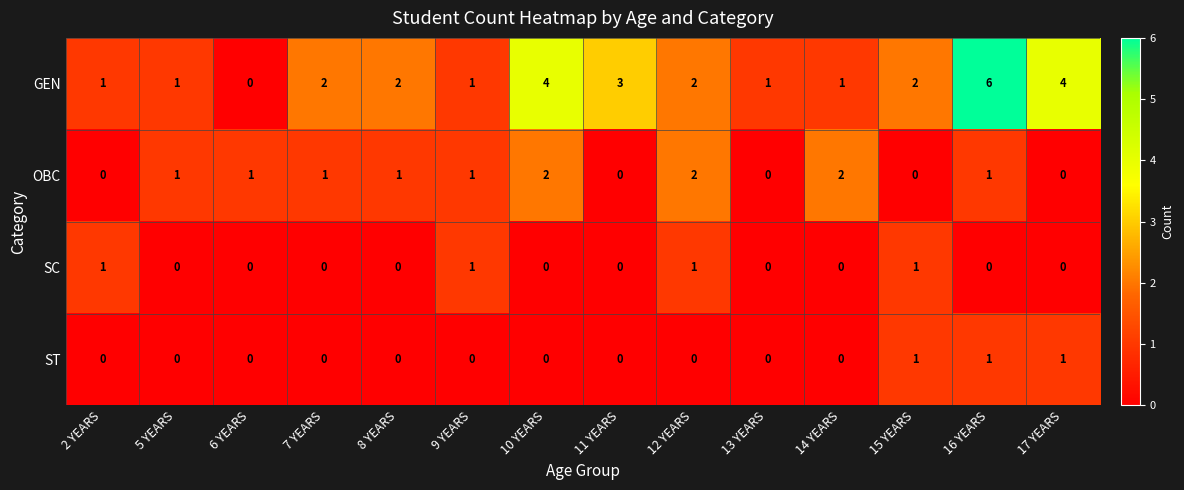

The GEN series shows 3 at 15 YEARS. True or false?

False